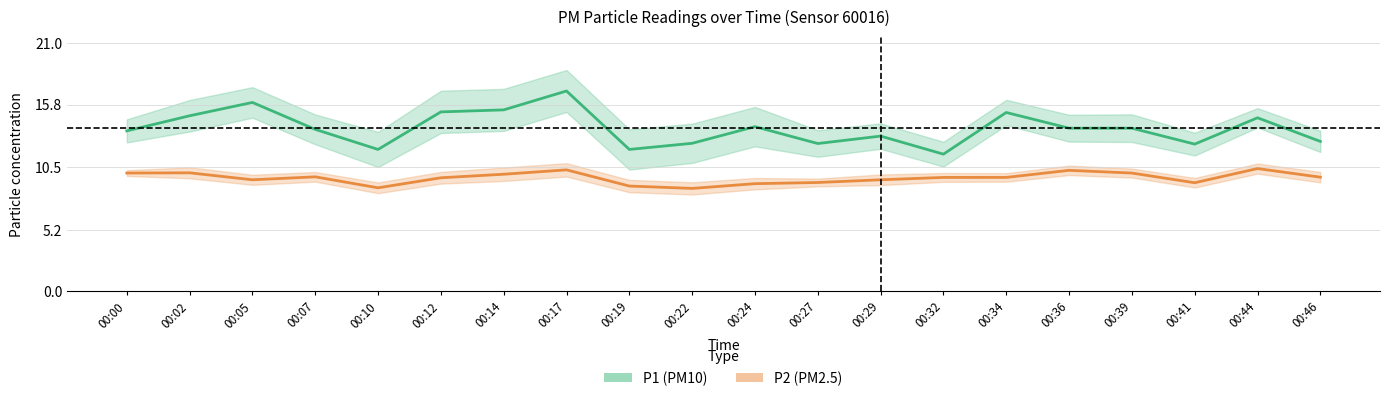

What is the difference between the highest and lowest values at 00:41?

3.3